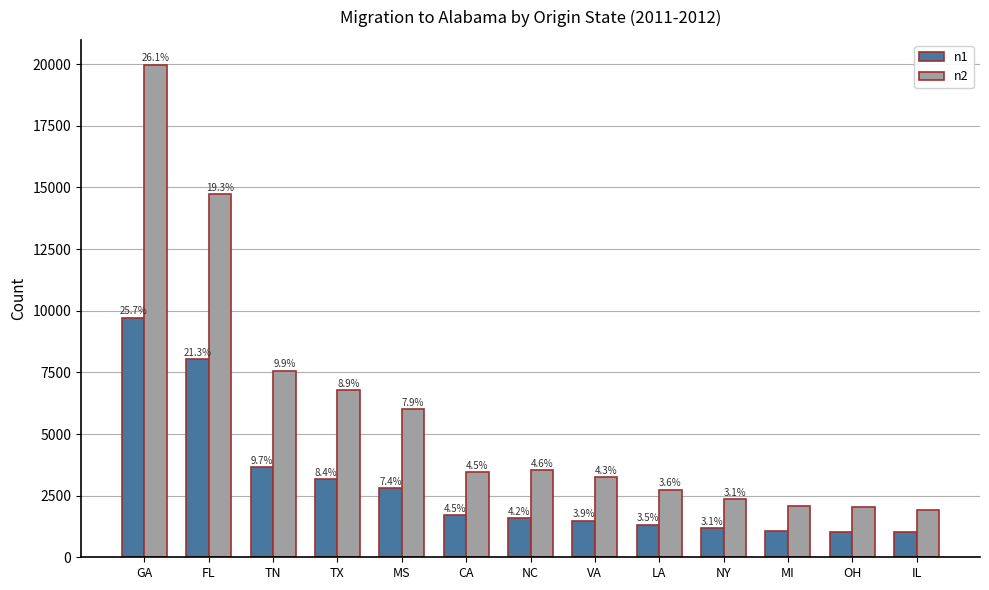

What is the sum of all n1 values?

37781